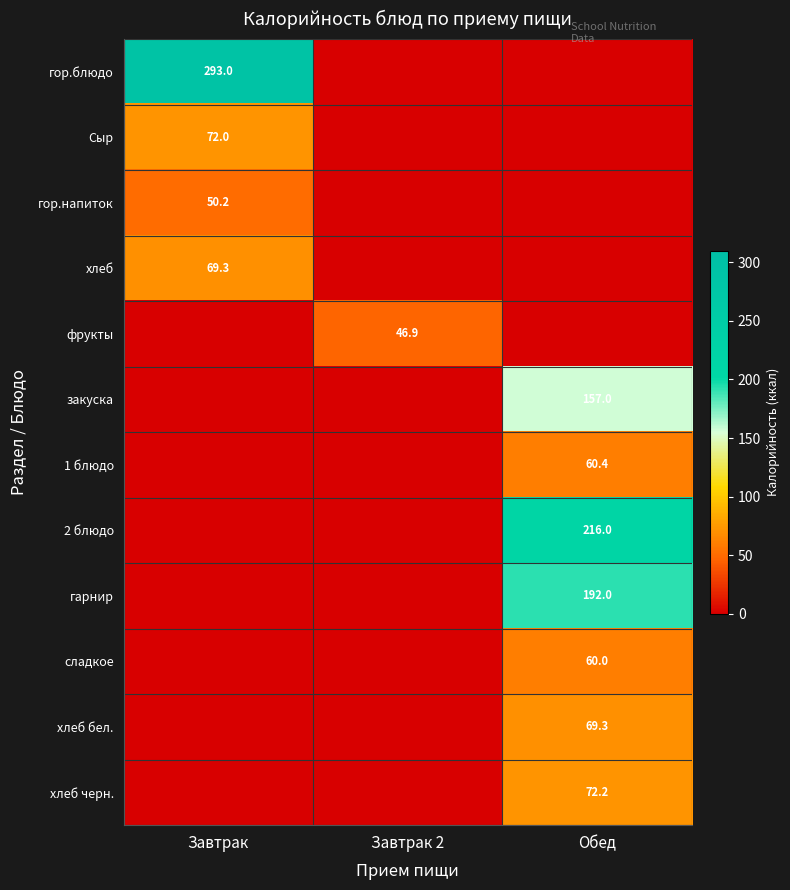

At how many categories does at least one series exceed 156?

2